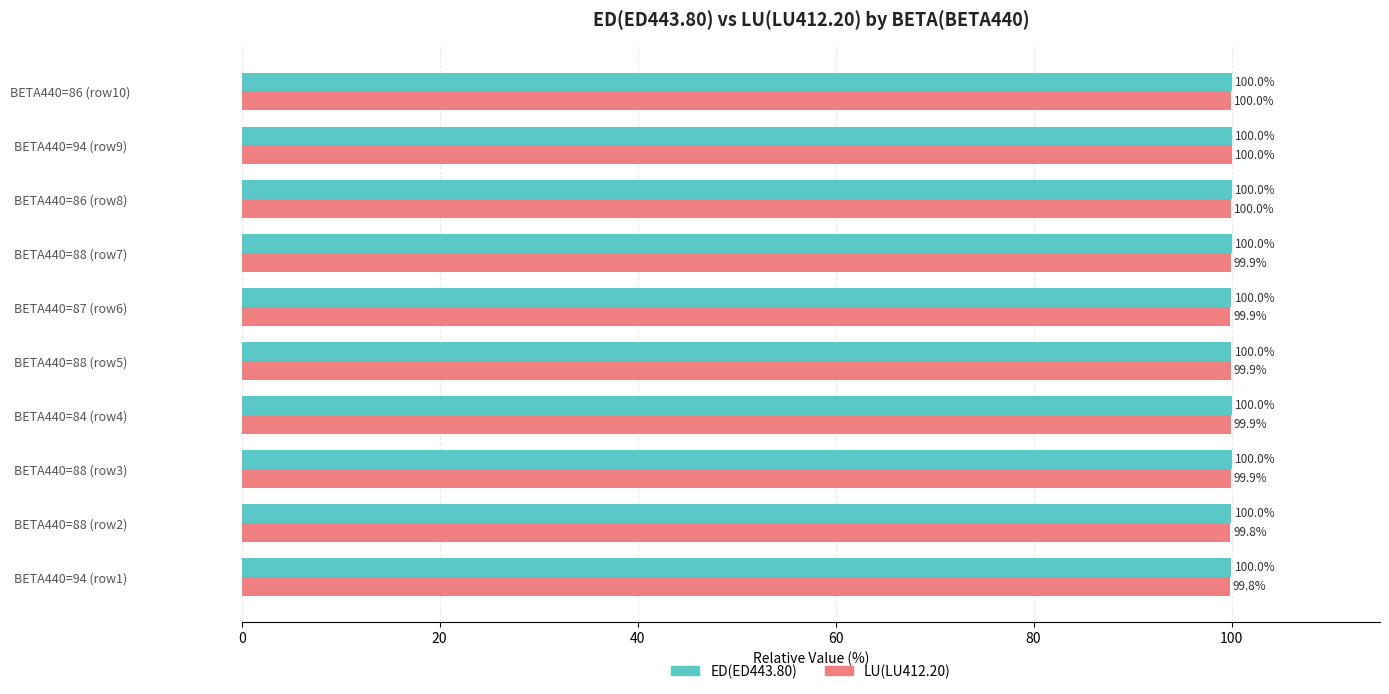

List the series in order of their overall mean, highest first.

ED(ED443.80), LU(LU412.20)